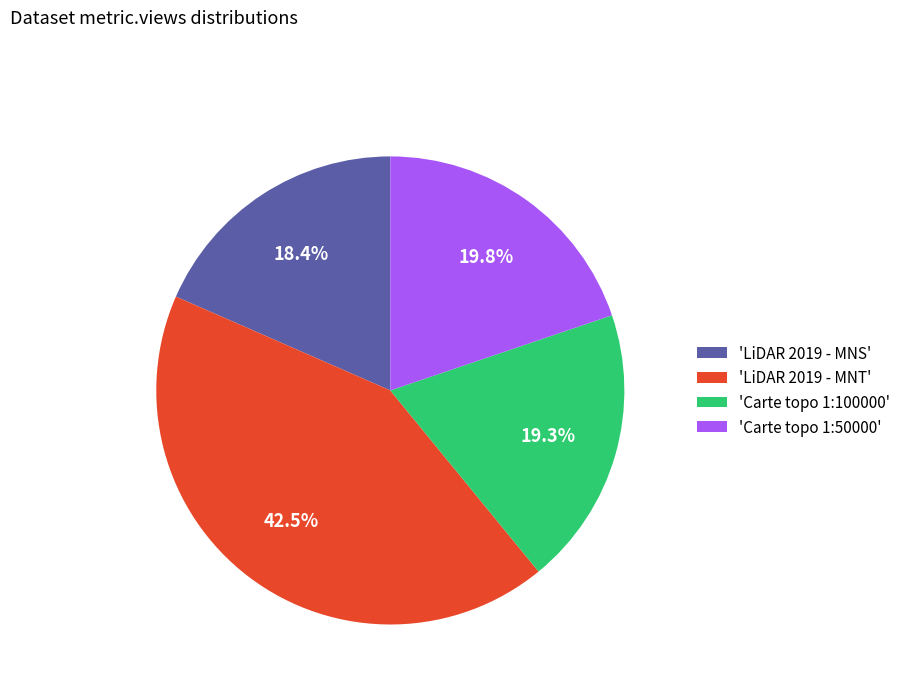

How many segments does this pie chart have?

4